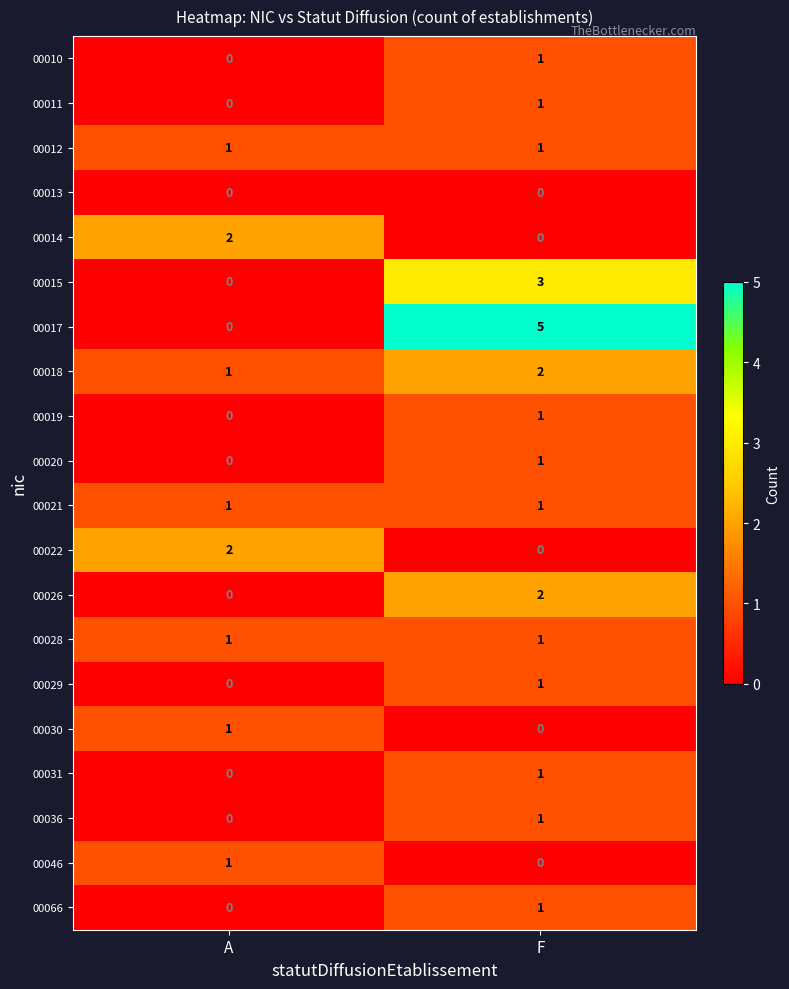

At which label does 00022 reach its peak?

A